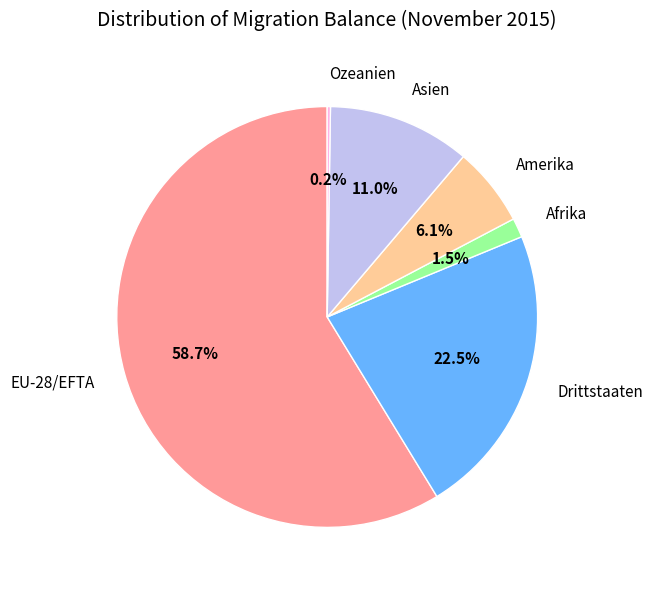

Which category has the biggest portion of the pie?

EU-28/EFTA